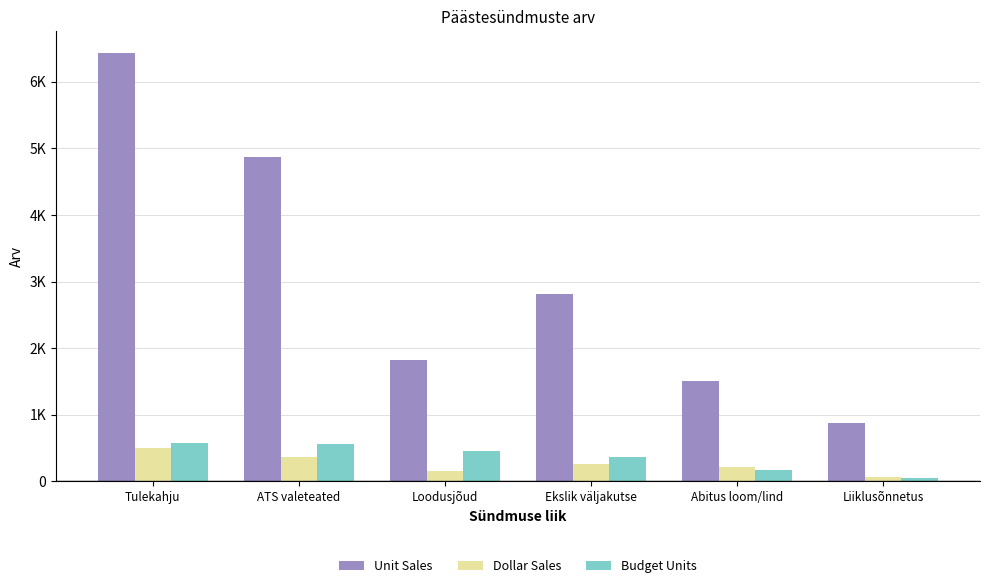

What is the label of the 6th bar from the left?

Liiklusõnnetus